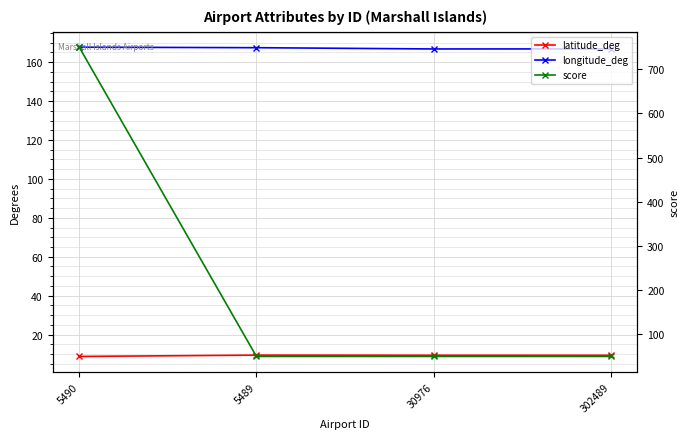

Is it true that score equals 50.0 at 5489?

True